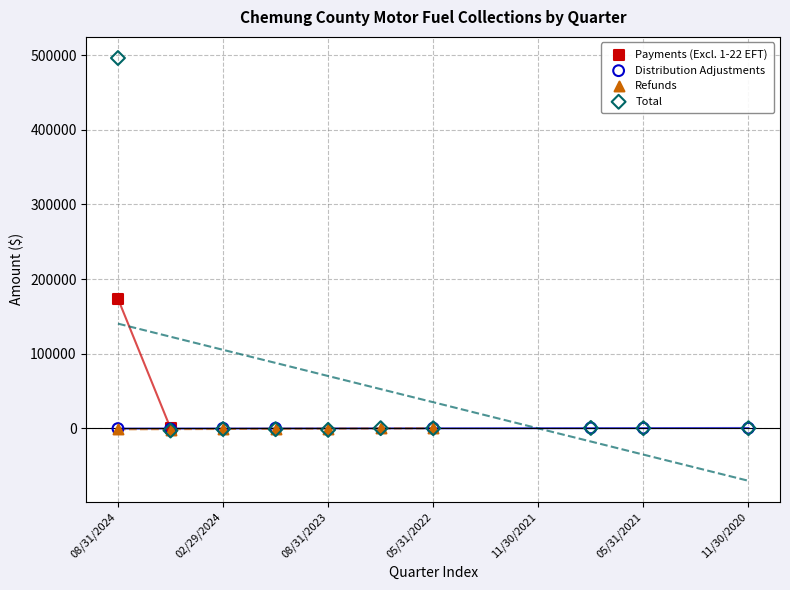

What are all the series names shown in the legend?

Payments (Excl. 1-22 EFT), Distribution Adjustments, Refunds, Total